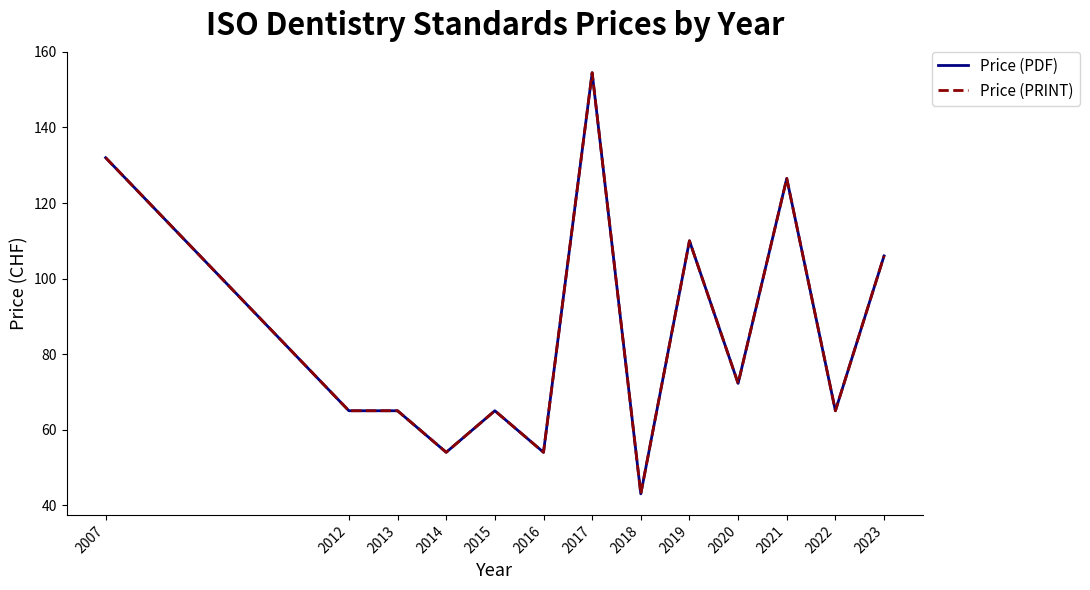

True or false: Price (PRINT) has a value of 43.0 at 2018.

True